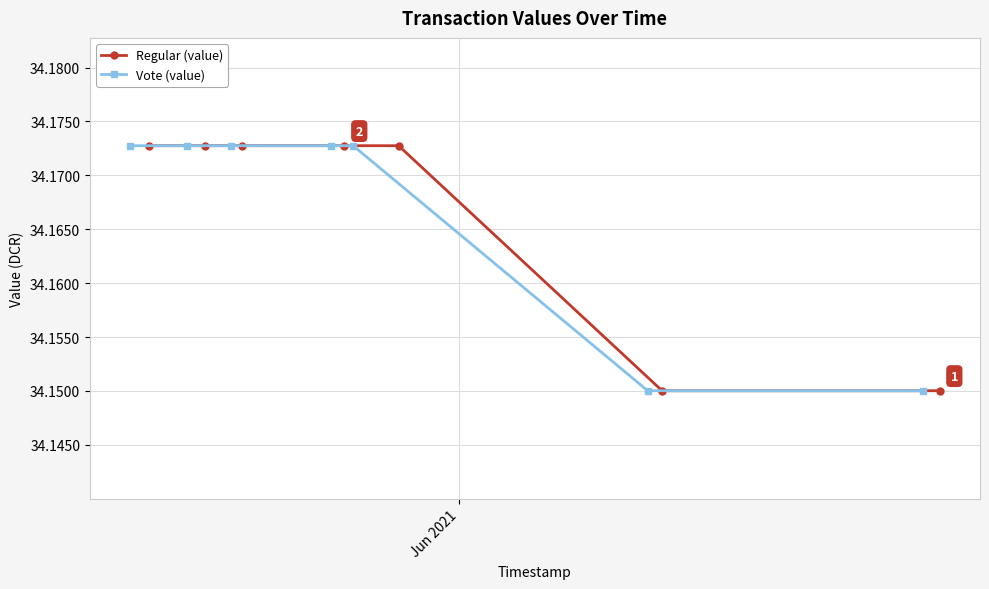

Rank the series by their maximum value, from lowest to highest.

Regular (value), Vote (value)